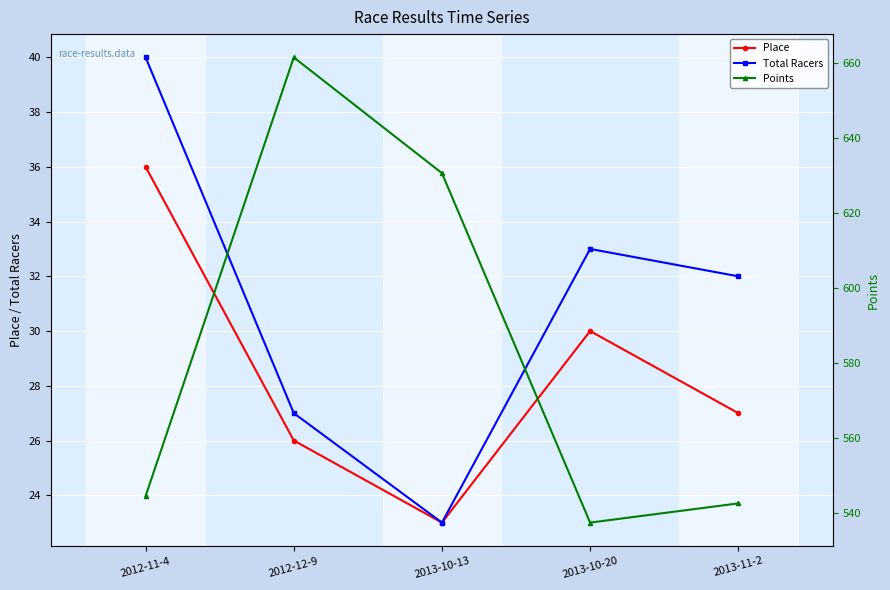

What is the difference between the second highest and minimum values in the Place series?

7